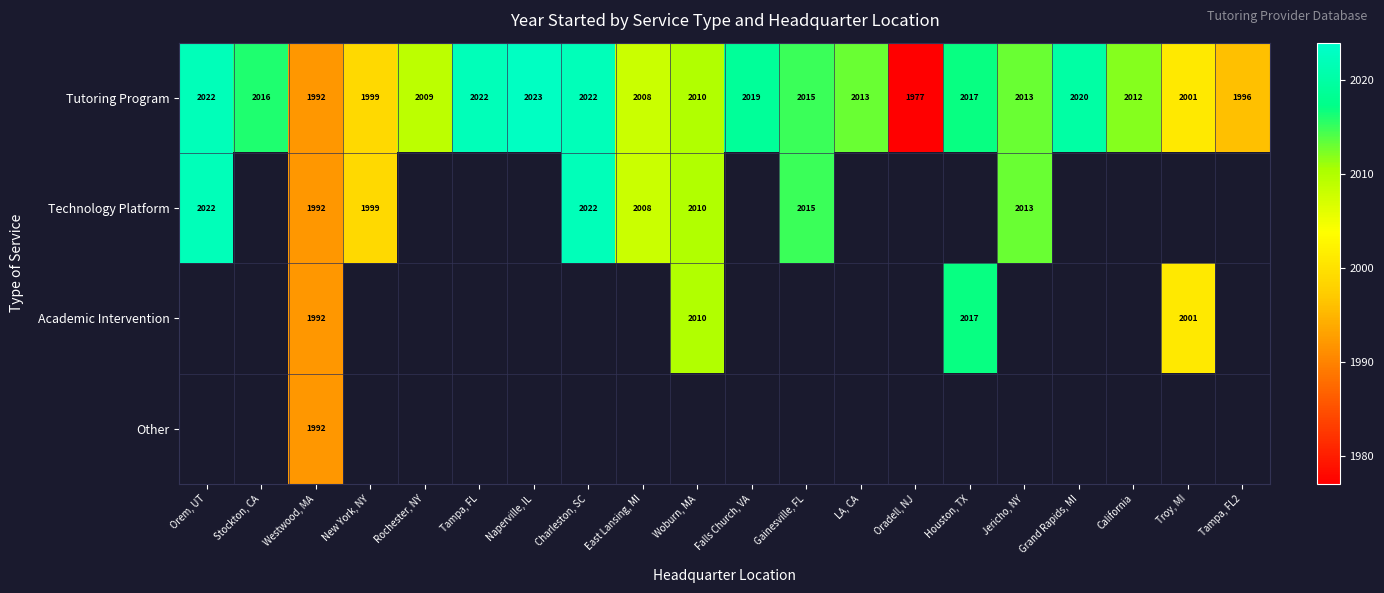

The value of Tutoring Program at Westwood, MA is 1992. True or false?

True